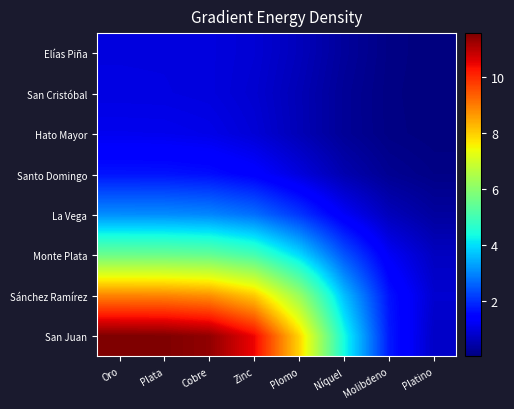

Between Plomo and Cobre, which is larger?

Cobre